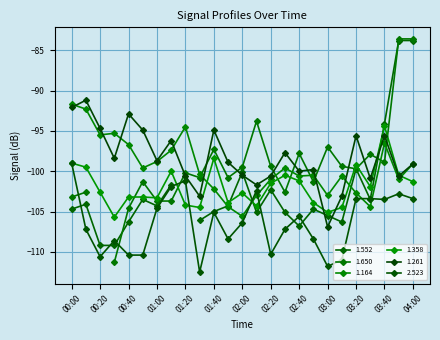

True or false: 1.164 has a value of -100.5 at 02:50.

True